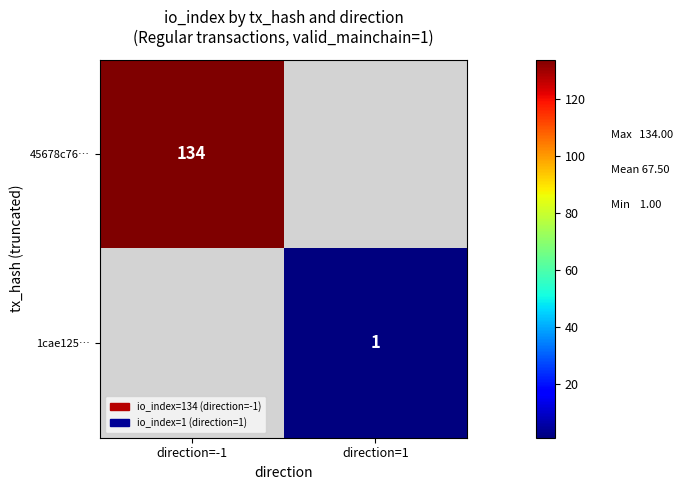

The 45678c76… series shows 175 at direction=-1. True or false?

False